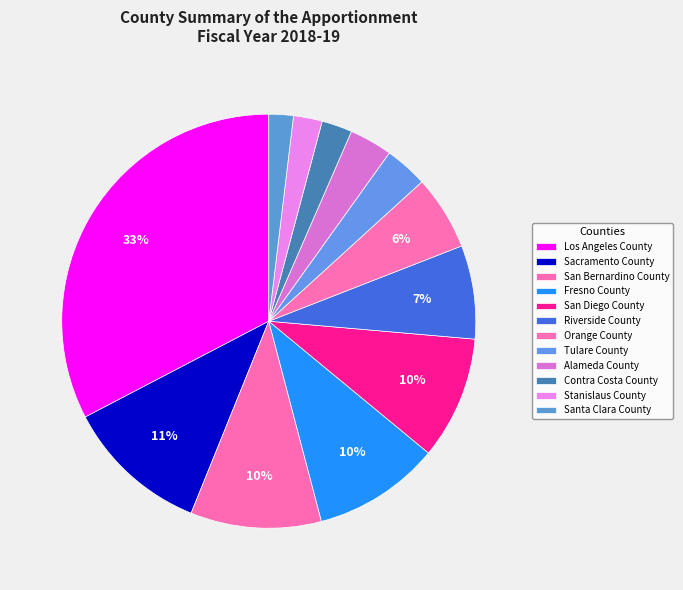

How many slices are in this pie chart?

12